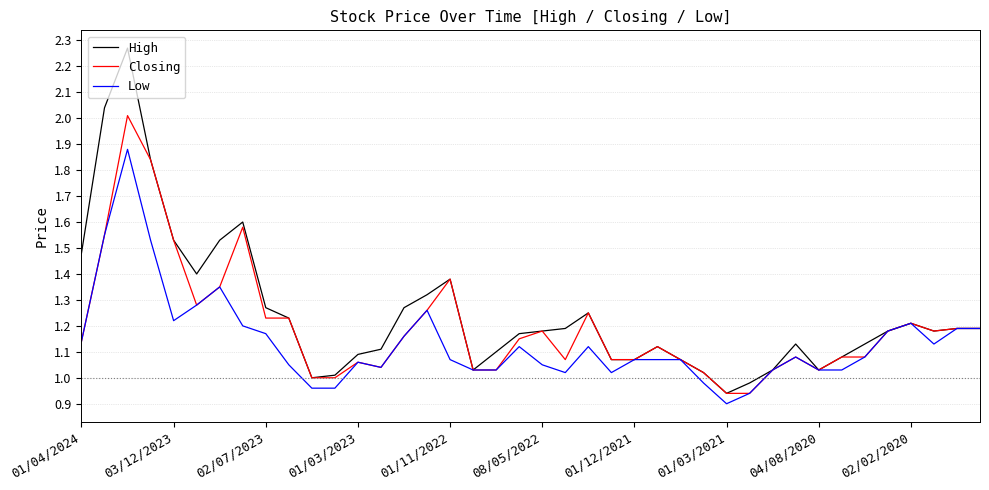

Does the chart display data point markers on the line(s)?

No